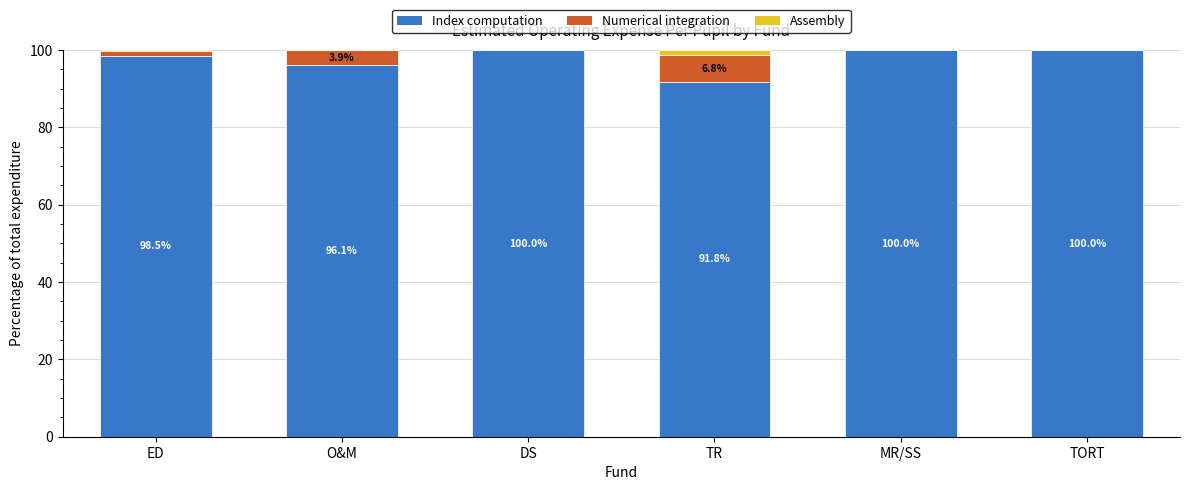

What is the total value across all series at MR/SS?

100.0